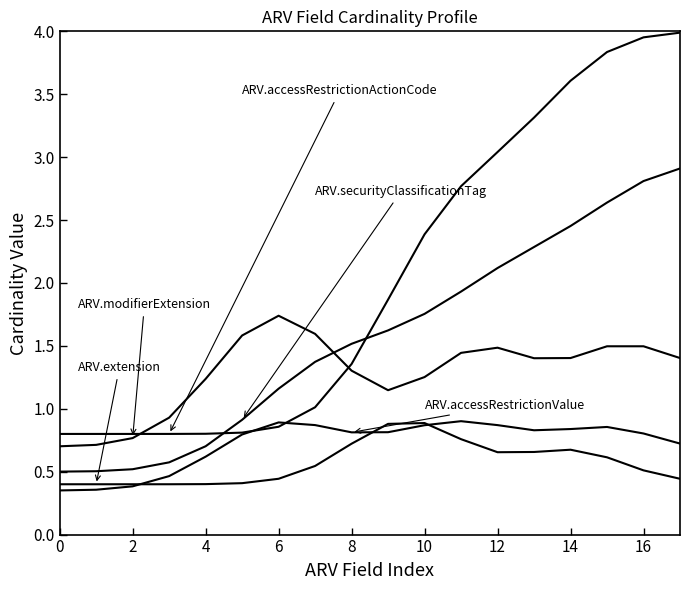

Is this an area chart (filled region under the line)?

No